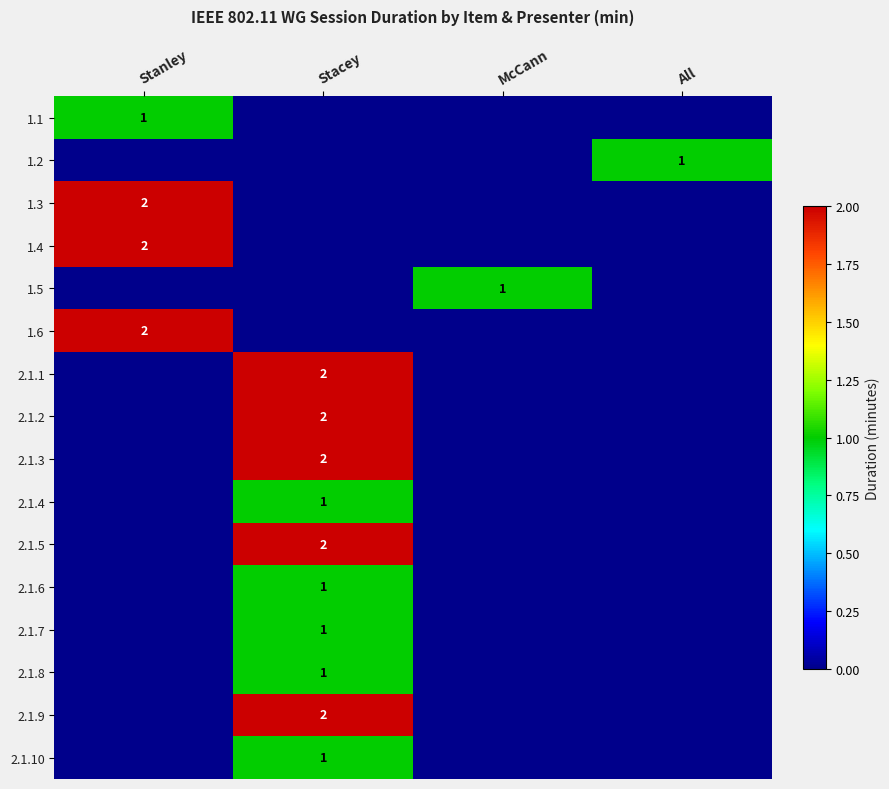

Is it true that 1.3 equals 1 at Stanley?

False